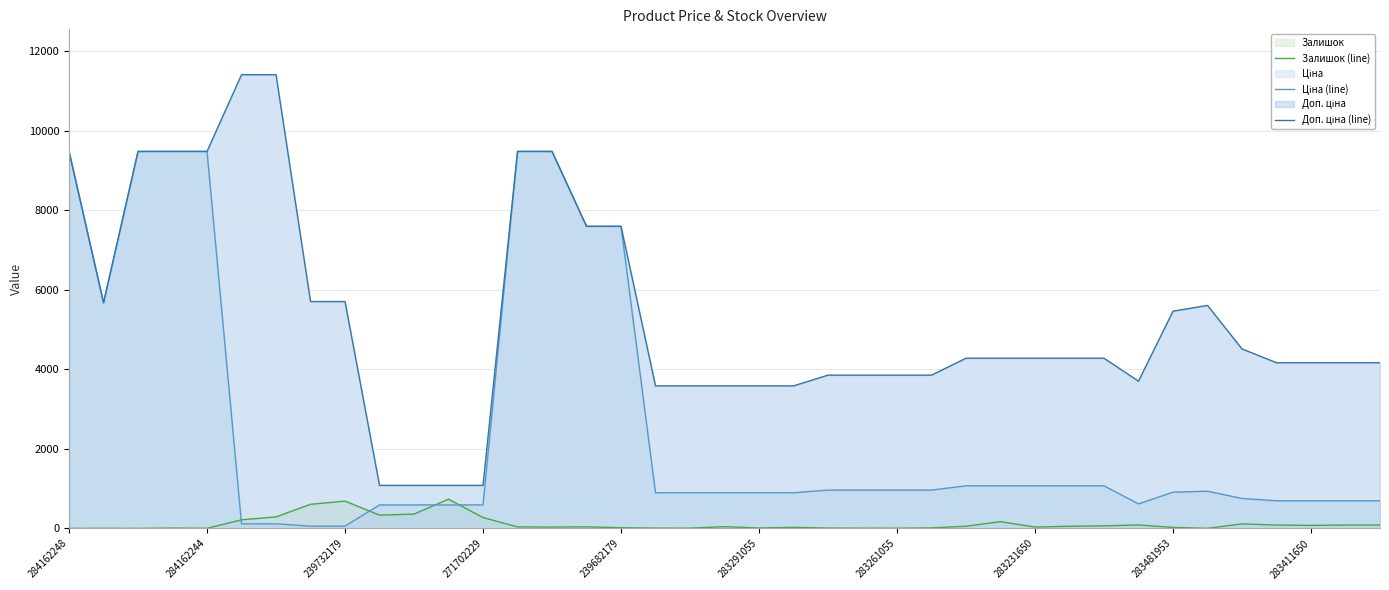

List the series in order of their overall mean, highest first.

Доп. ціна (line), Ціна (line), Залишок (line)